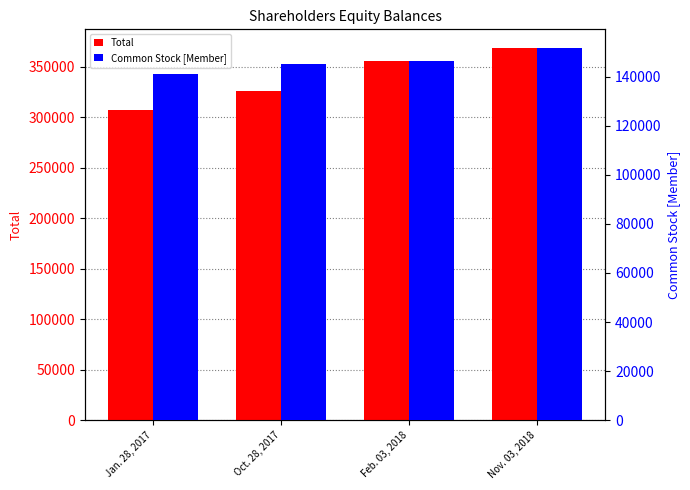

What is the label of the 2nd bar from the right?

Feb. 03, 2018